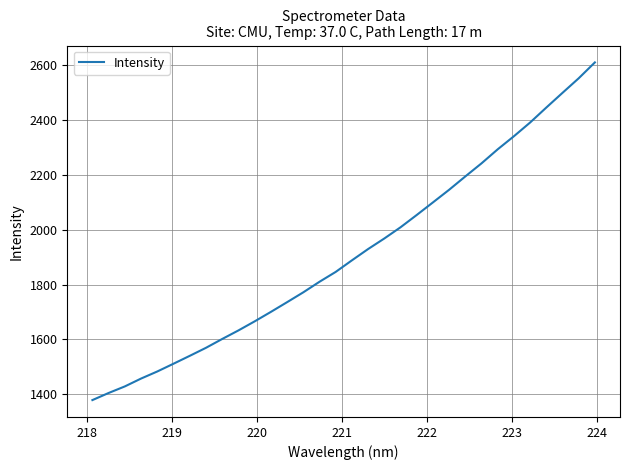

What is the greatest value displayed?

2608.8